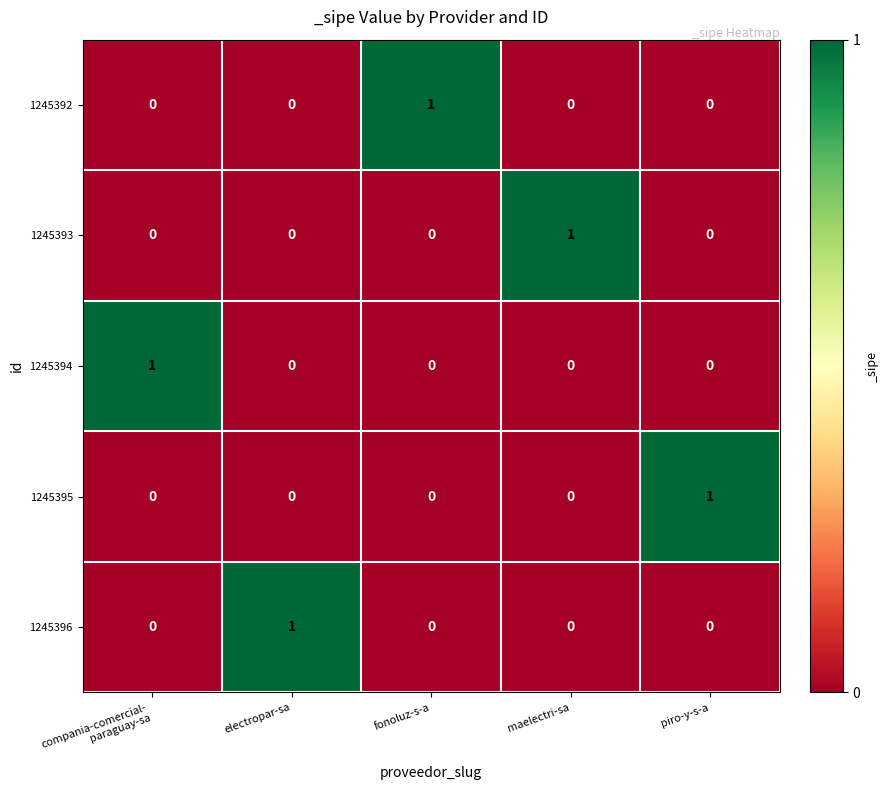

Which category has the highest value in the 1245392 series?

fonoluz-s-a